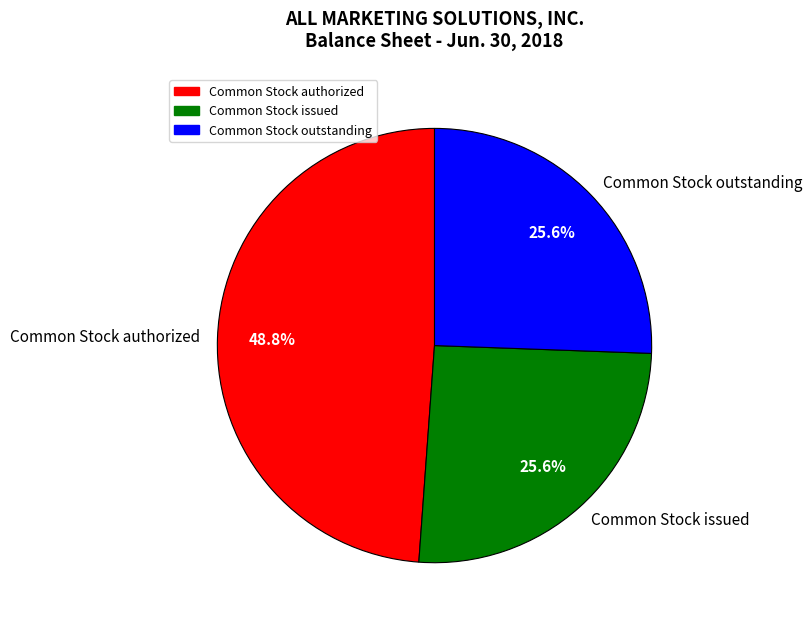

Which category has the biggest portion of the pie?

Common Stock authorized